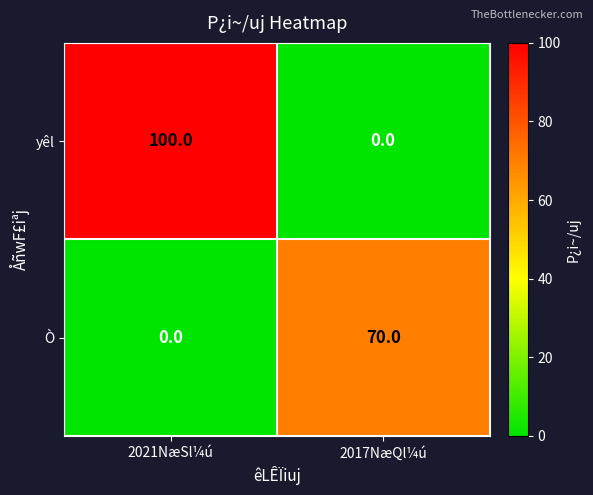

At how many categories does at least one series exceed 80?

1